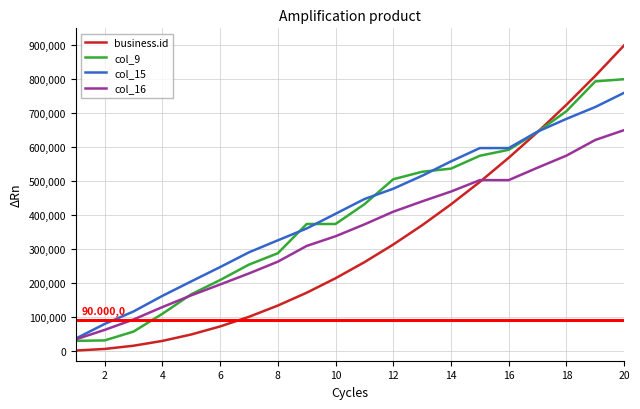

Which series has the widest spread of values?

business.id